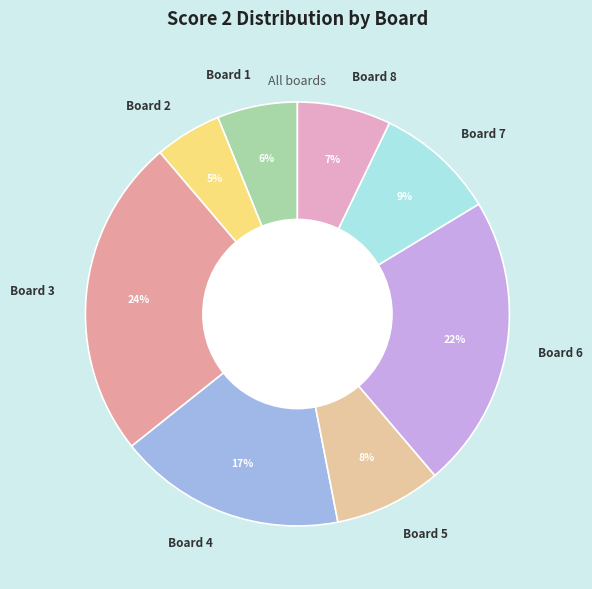

Is it true that Board 1 is 1% of the pie?

False